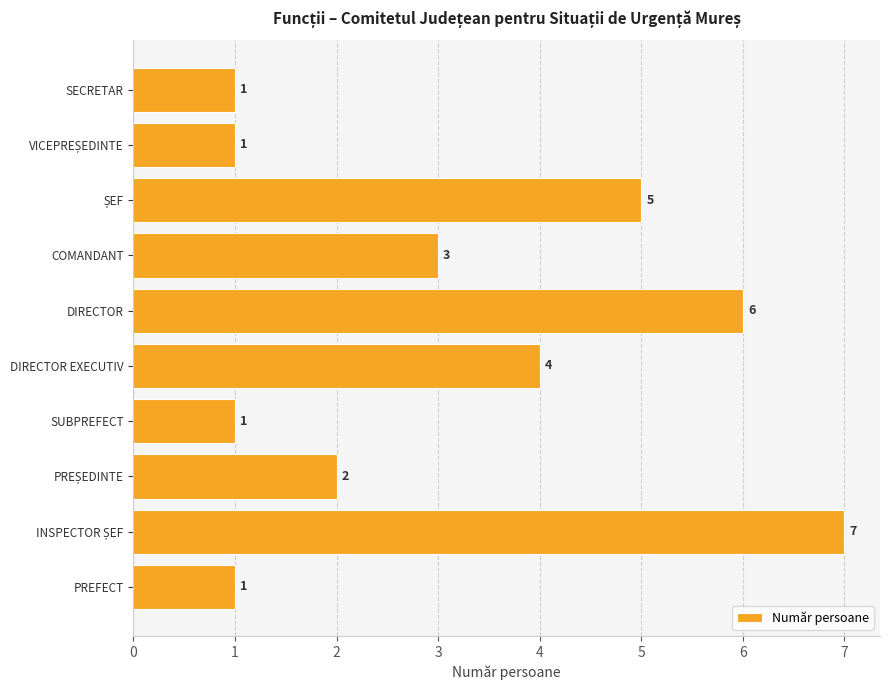

Reading bottom to top, transcribe all the data shown in this chart.

1	7	2	1	4	6	3	5	1	1